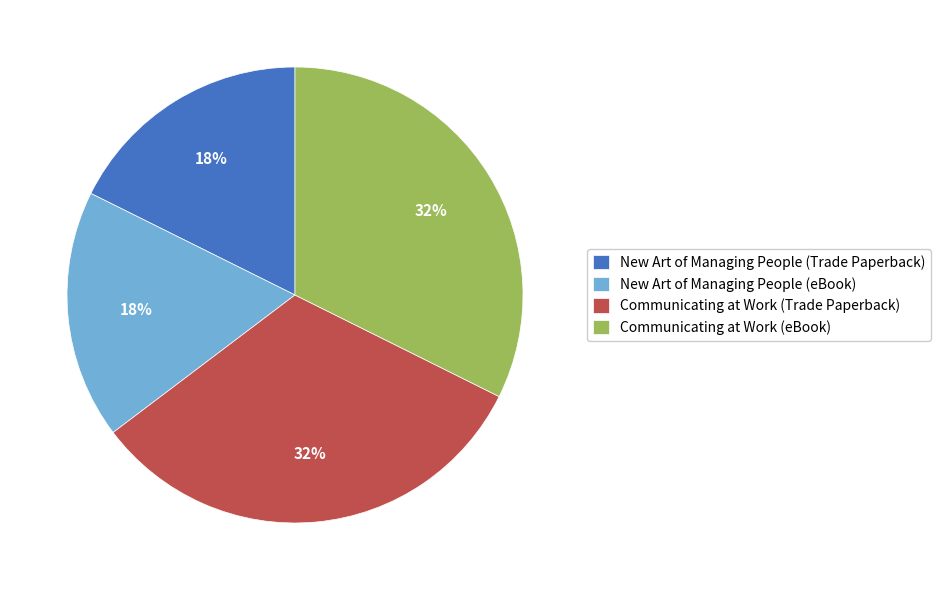

How many segments does this pie chart have?

4